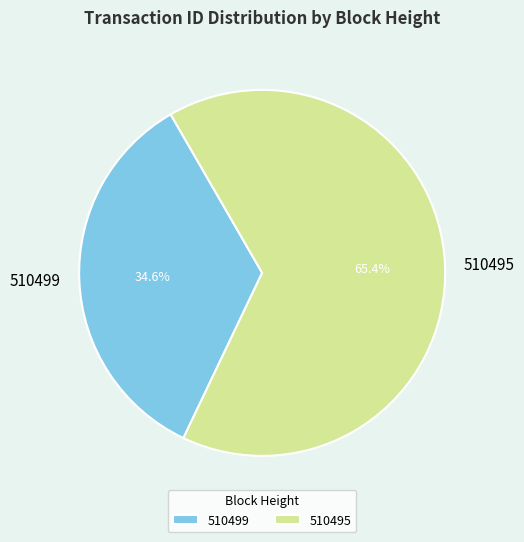

What percentage is the 510499 slice, to the nearest percent?

35%